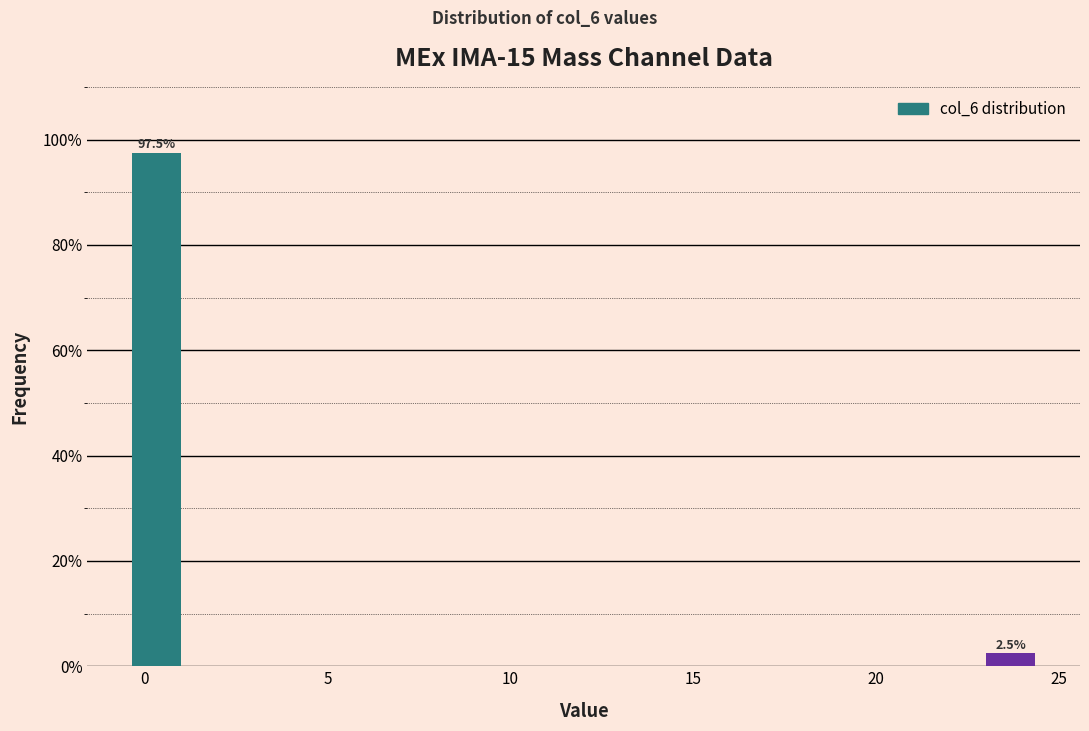

Around what value on the x-axis is the tallest bar? Give the approximate position of its centre, as read against the axis.

0.5